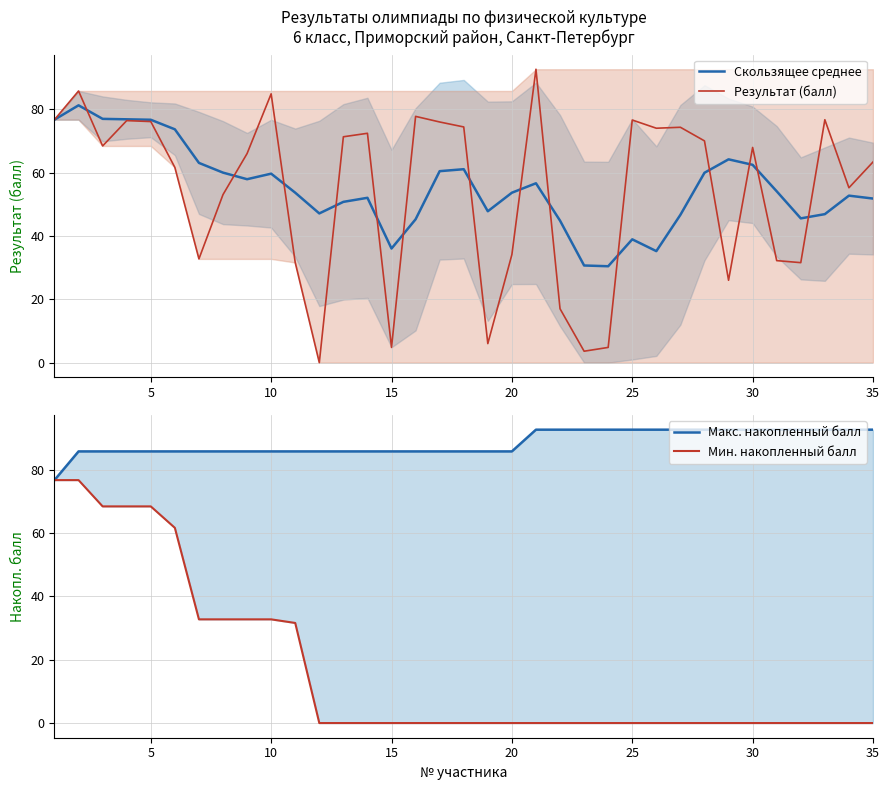

True or false: Мин. накопленный балл has more than 0 interior local peaks.

False